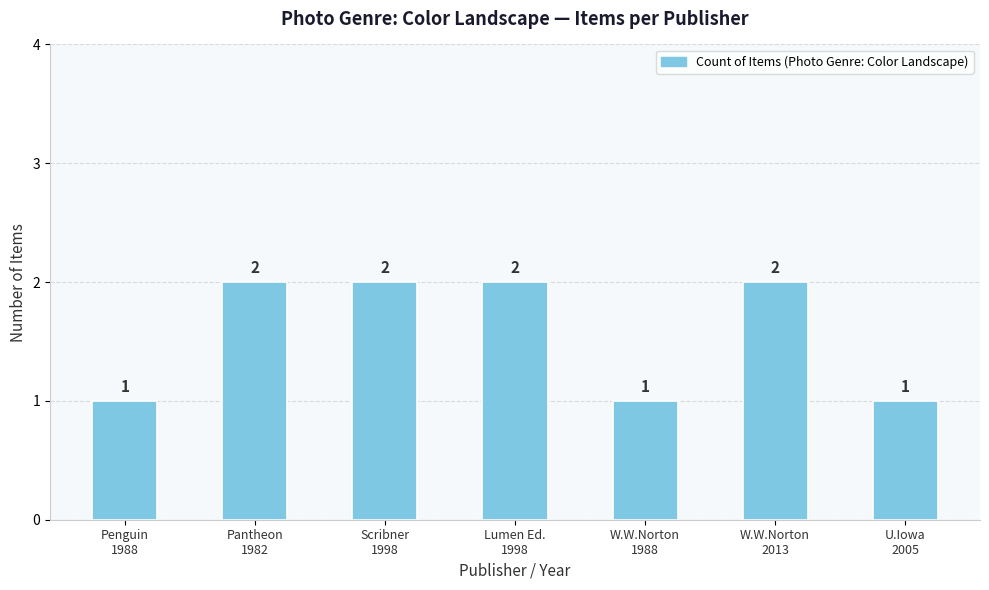

What is the greatest value displayed?

2